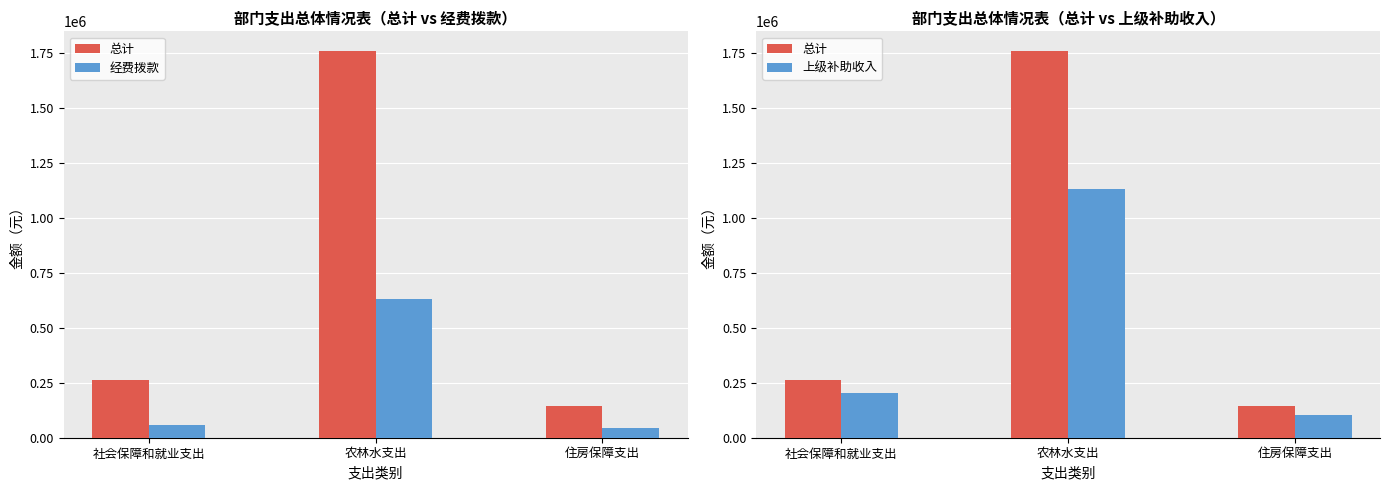

Which series has the largest range (max minus min)?

总计